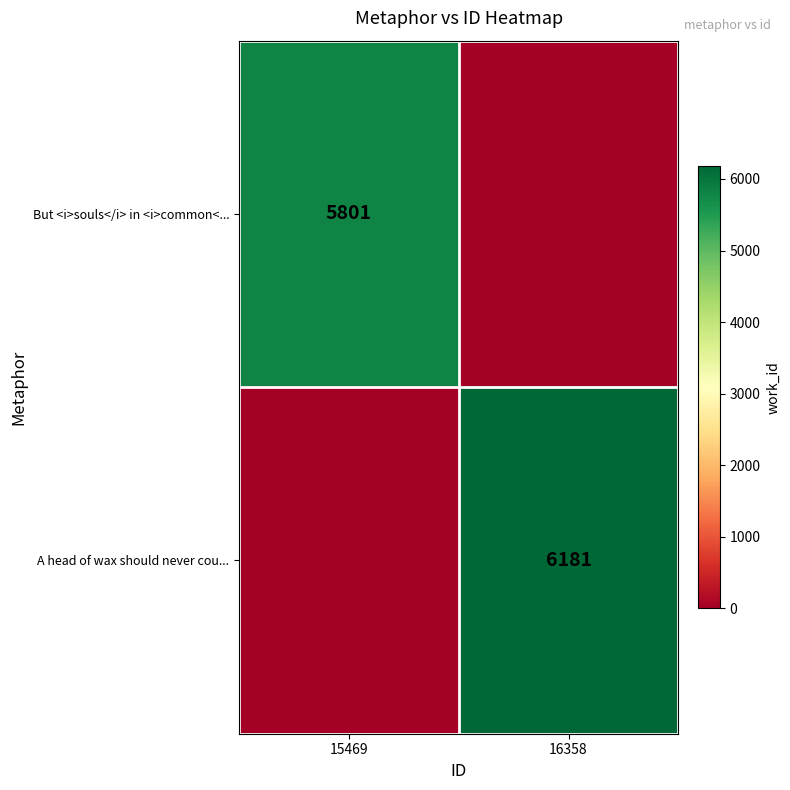

Which label corresponds to the smallest value in the chart?

16358